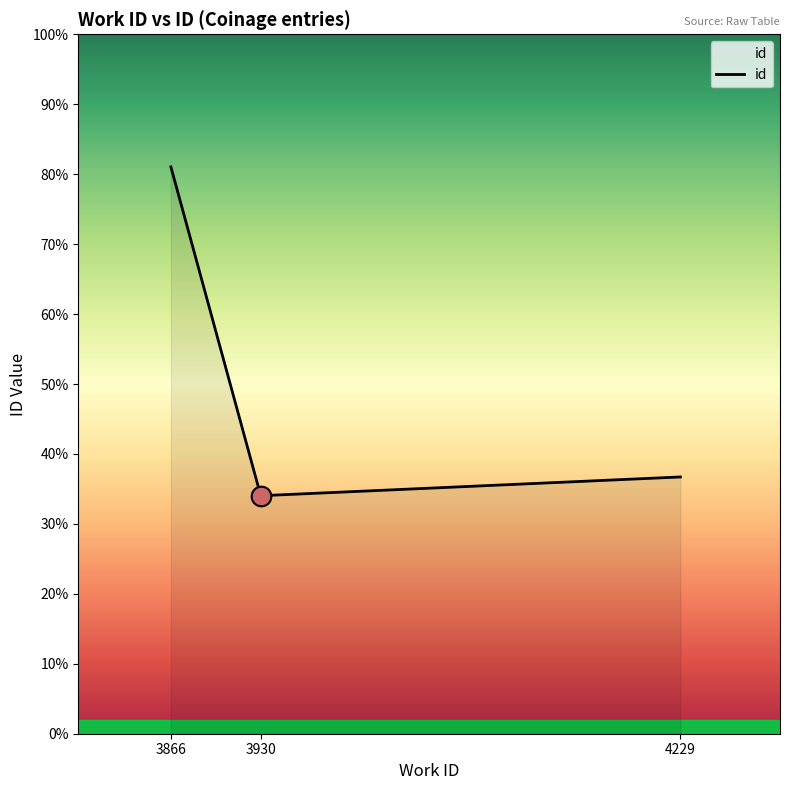

Which has a higher value, 4229 or 3930?

4229